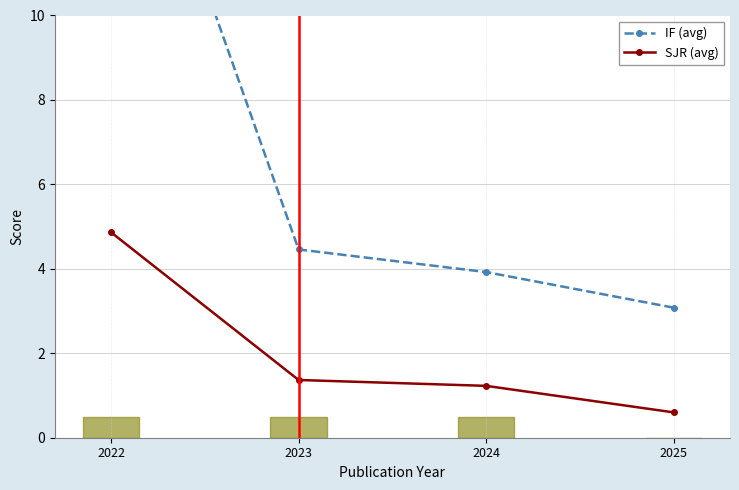

At 2022, list the series in order from largest to smallest.

IF (avg), SJR (avg)